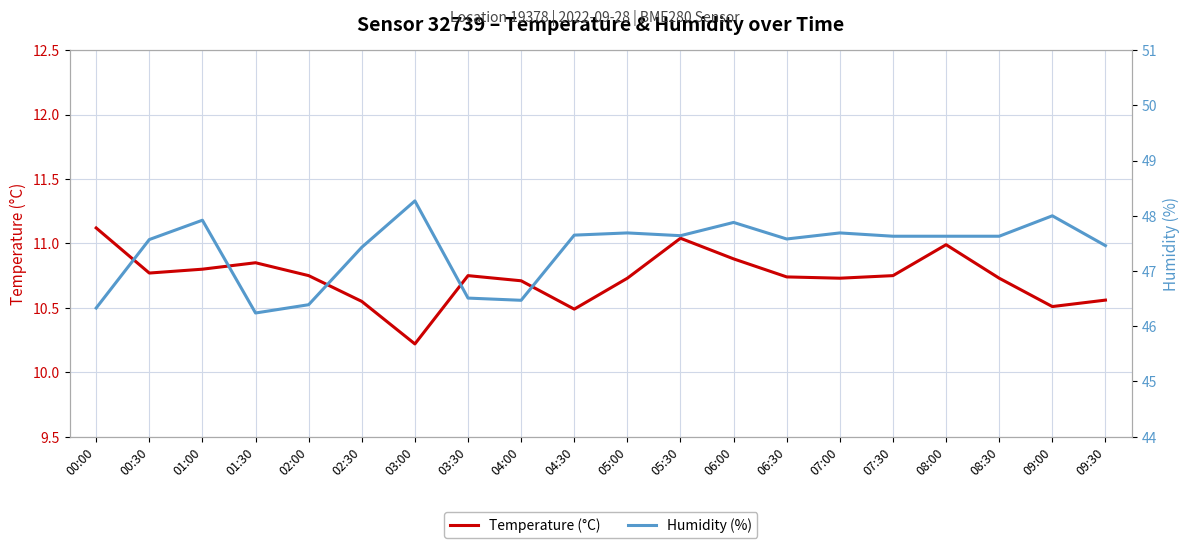

True or false: Humidity (%) and Temperature (°C) cross at least once.

False